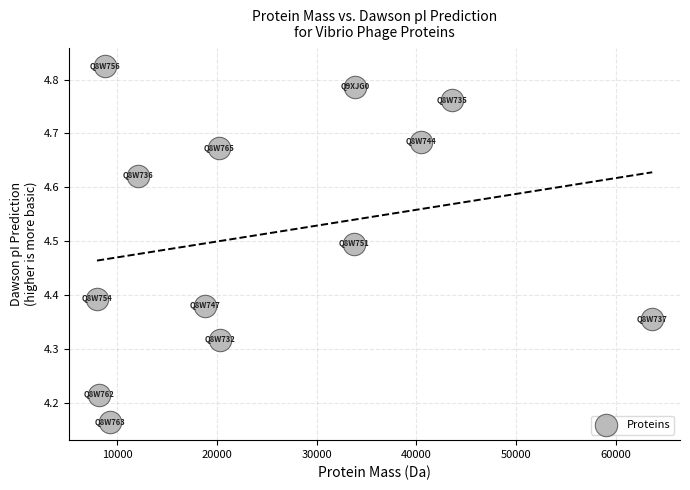

What is the range of Y values (max minus min)?

0.7